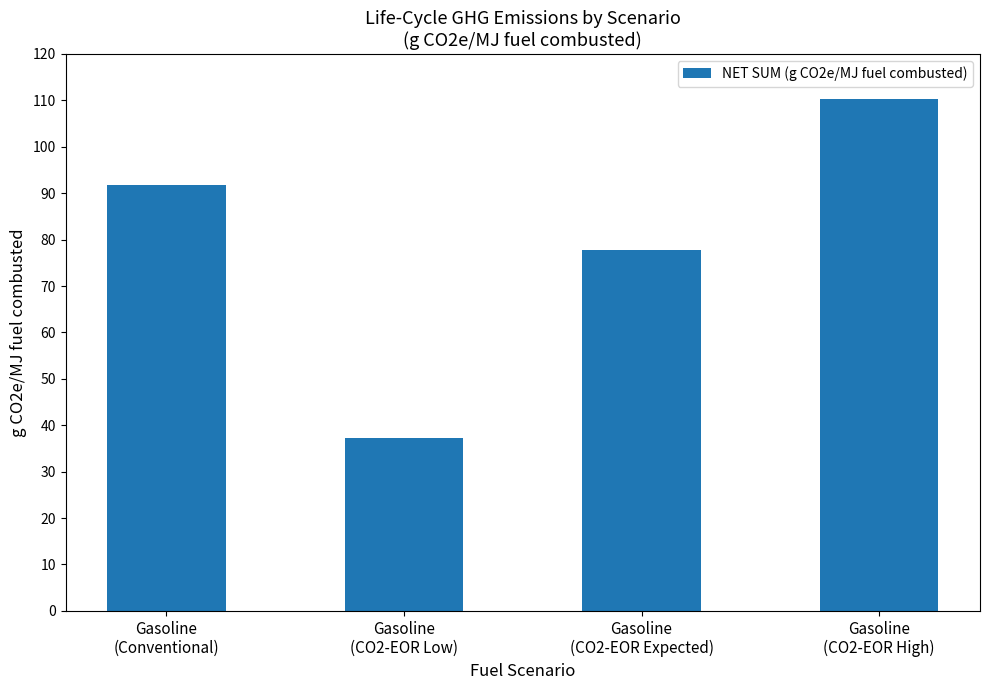

How many categories are shown in the chart?

4